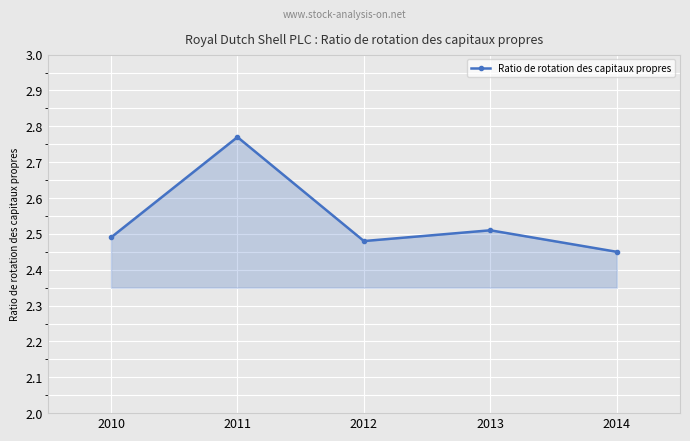

The value at 2011 is 1.5. True or false?

False